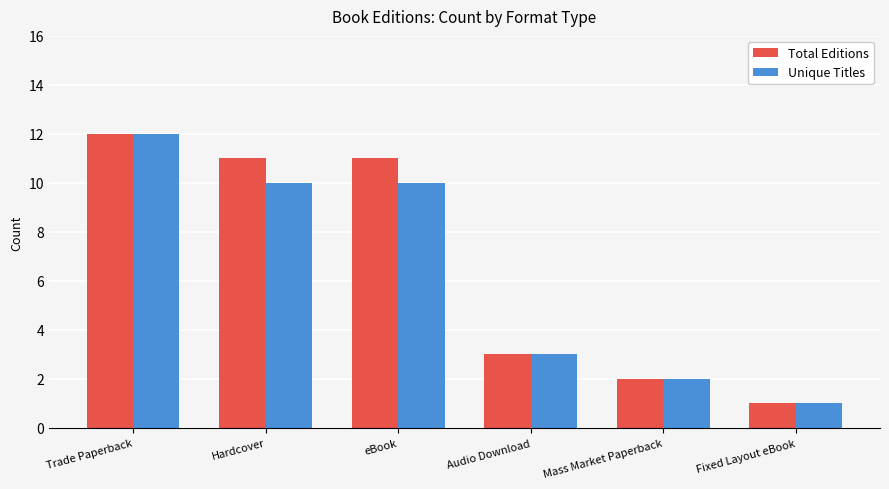

What is the sum of the Unique Titles values at Fixed Layout eBook and Trade Paperback?

13